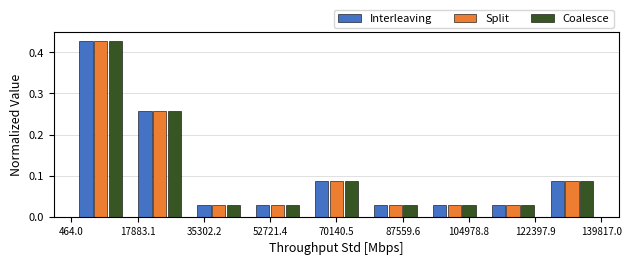

What is the height of the Interleaving bar covering 62000 to 78000 on the x-axis? Neither the bar edges nor the heights are printed on the chart, so give them approximately, as read against the axes.

0.09